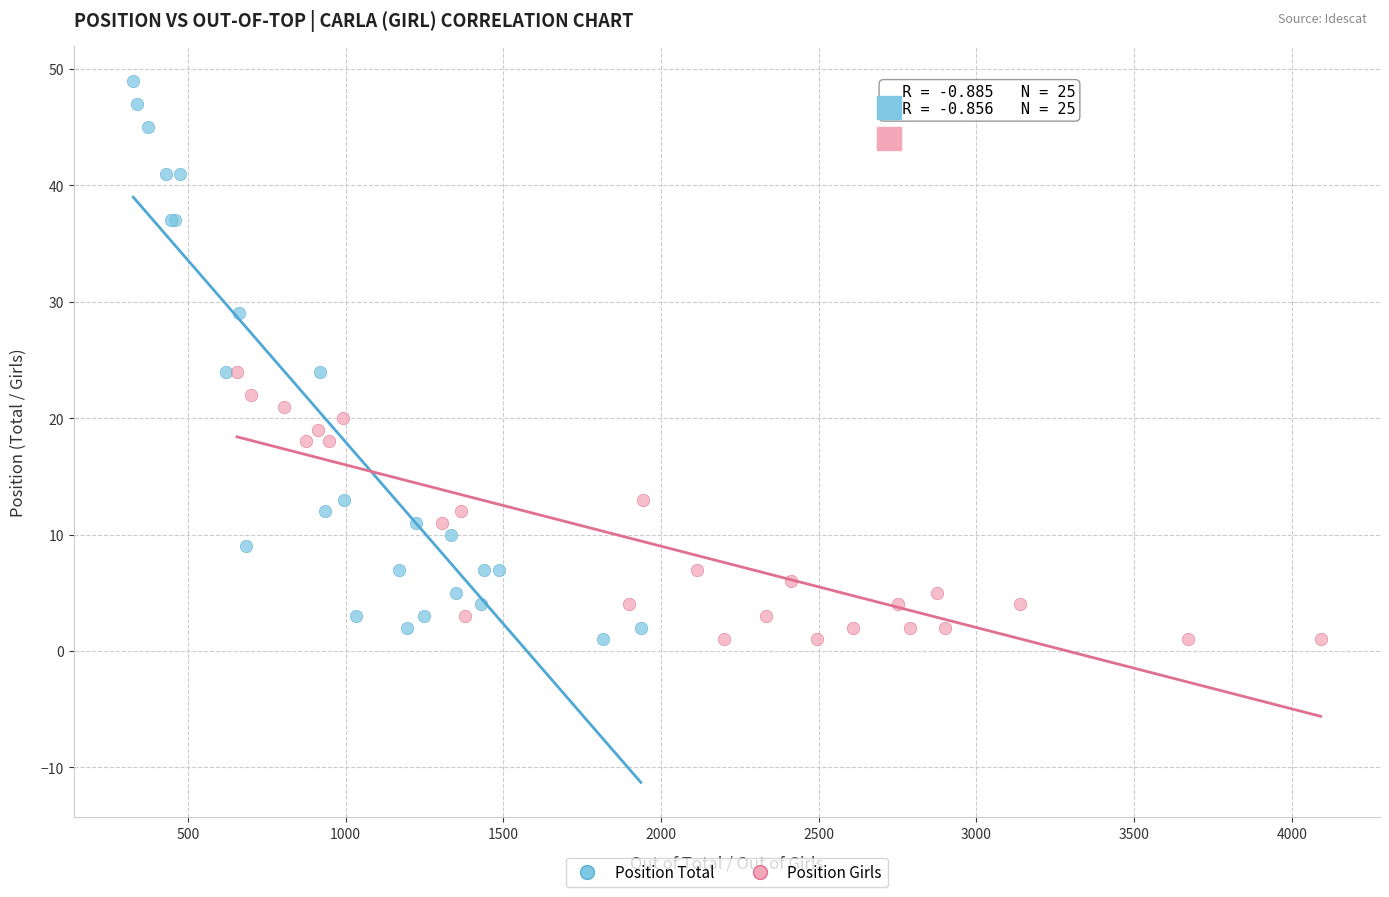

Which series contains the highest Y value?

Position Total